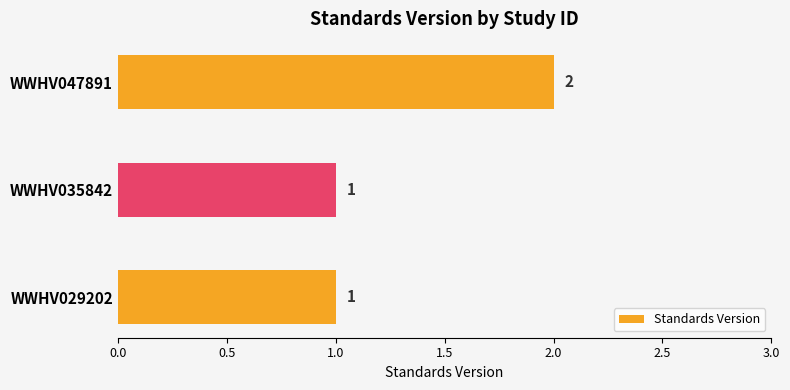

What is the sum of the values at WWHV035842 and WWHV047891?

3